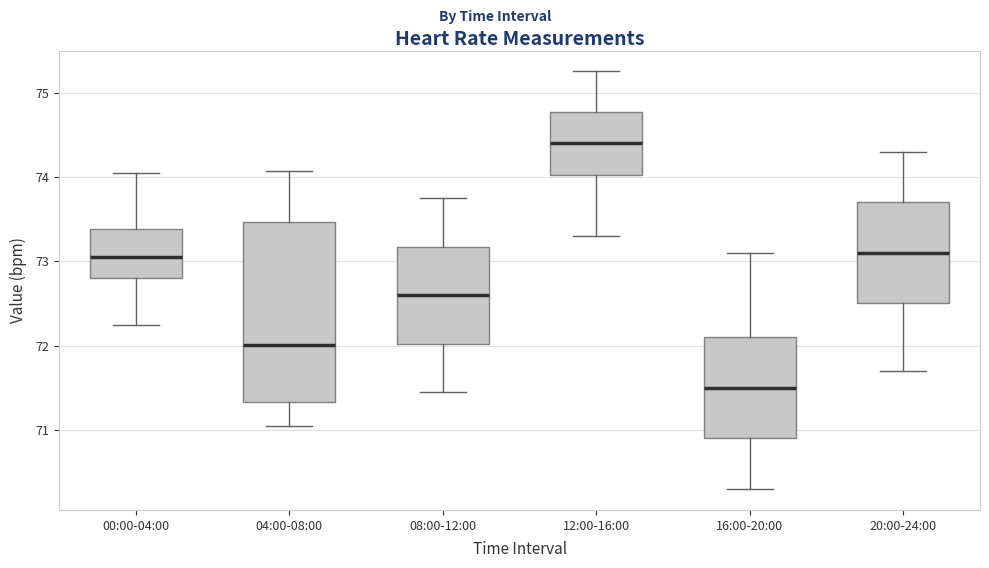

Where is the lower edge of the box for 08:00-12:00 on the y-axis? The values are not printed on the chart, so give them approximately, as read against the axis.

72.0